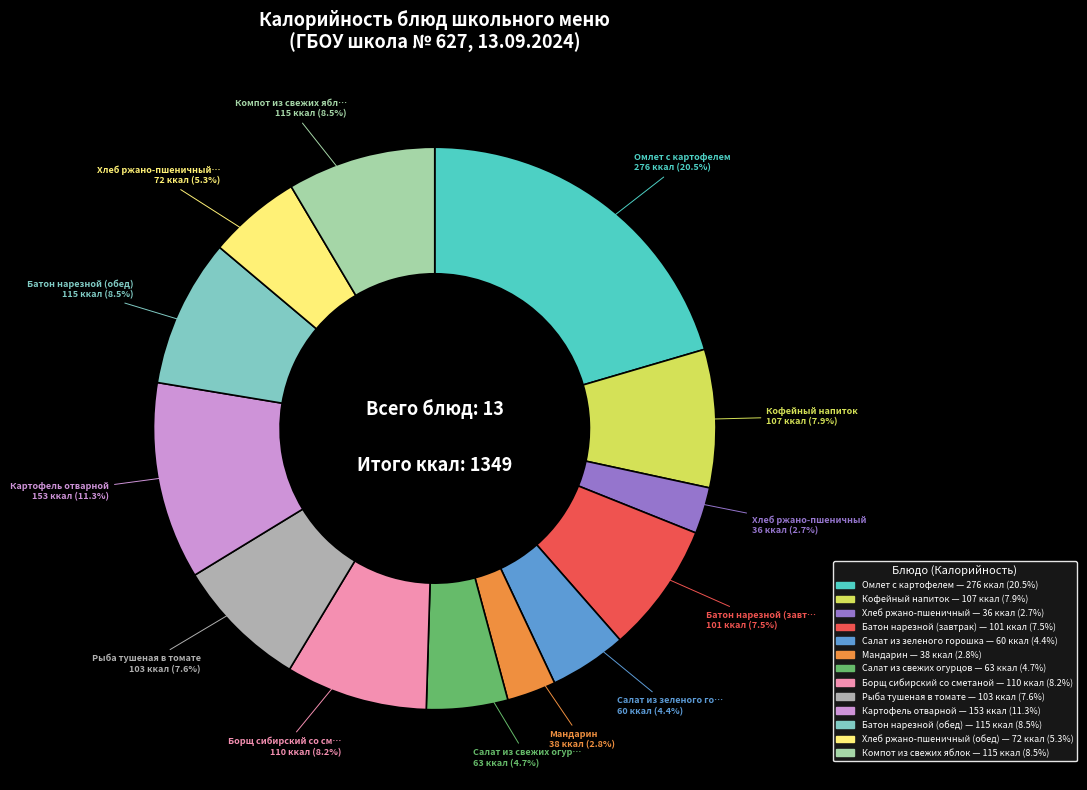

Is there a majority slice in this chart?

No